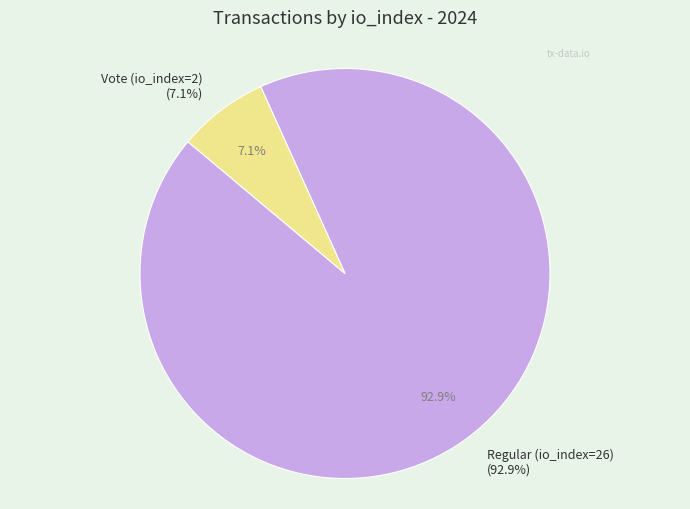

To the nearest percent, what is the difference between the Vote (io_index=2) and Regular (io_index=26) slice percentages?

86%